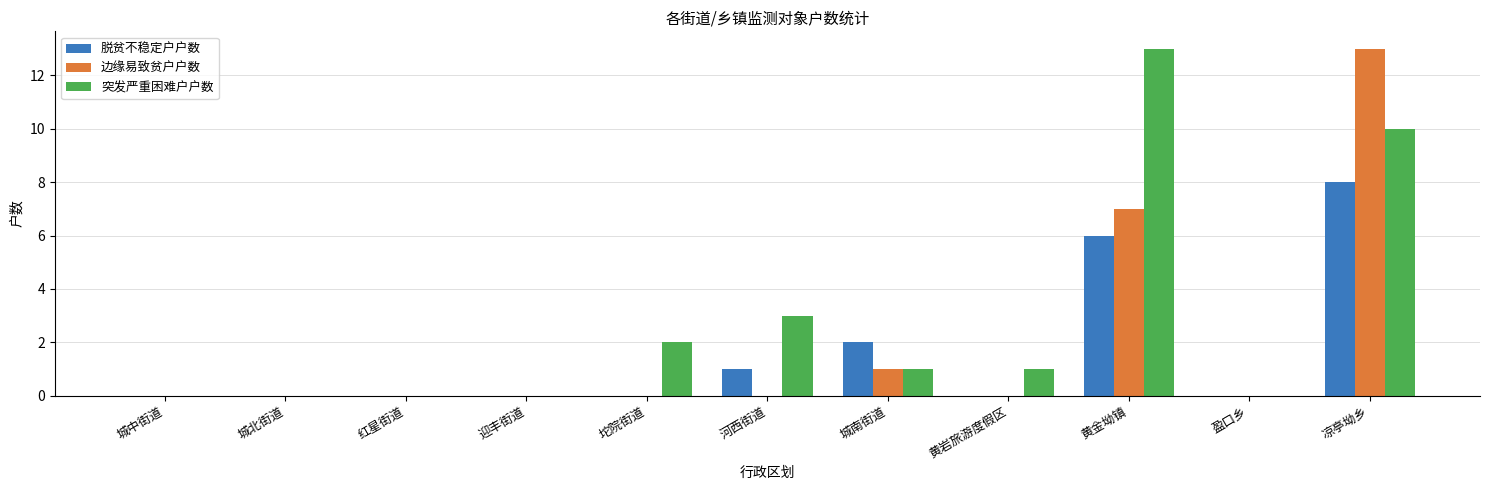

Which series has the largest total across all categories?

突发严重困难户户数